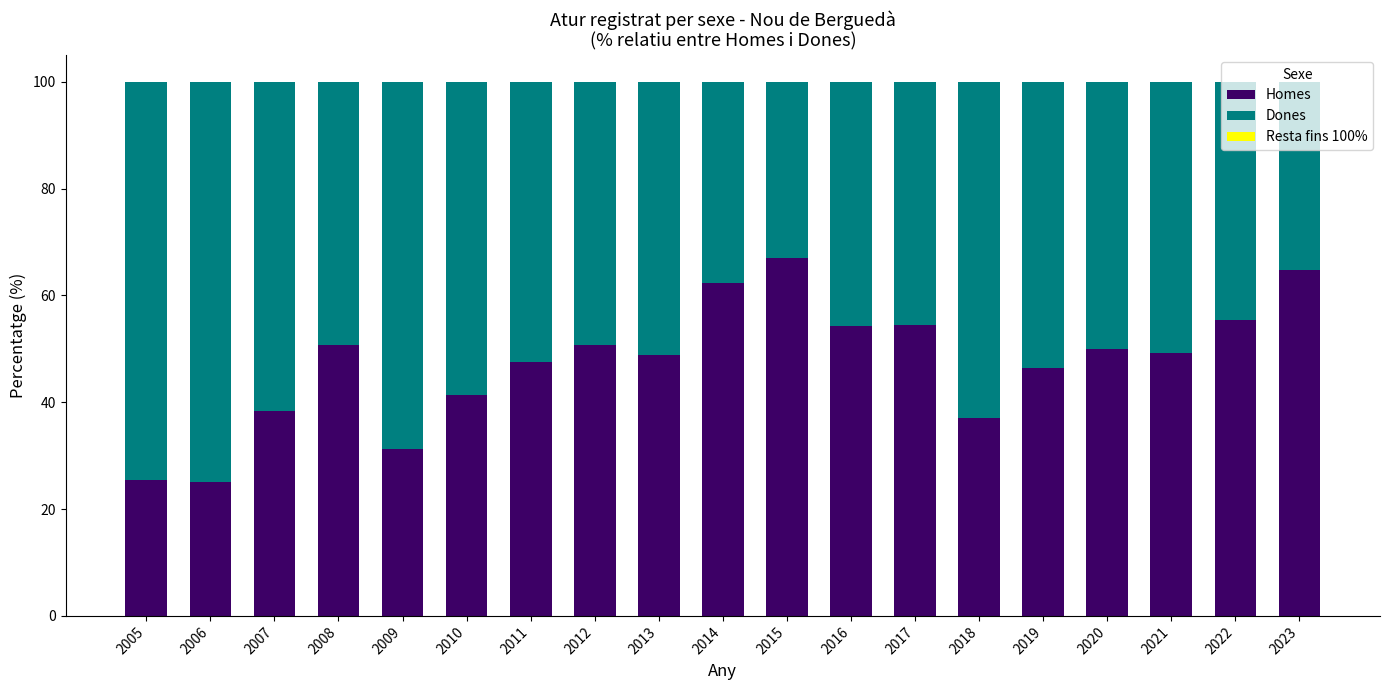

What is the total value across all series at 2018?

100.0